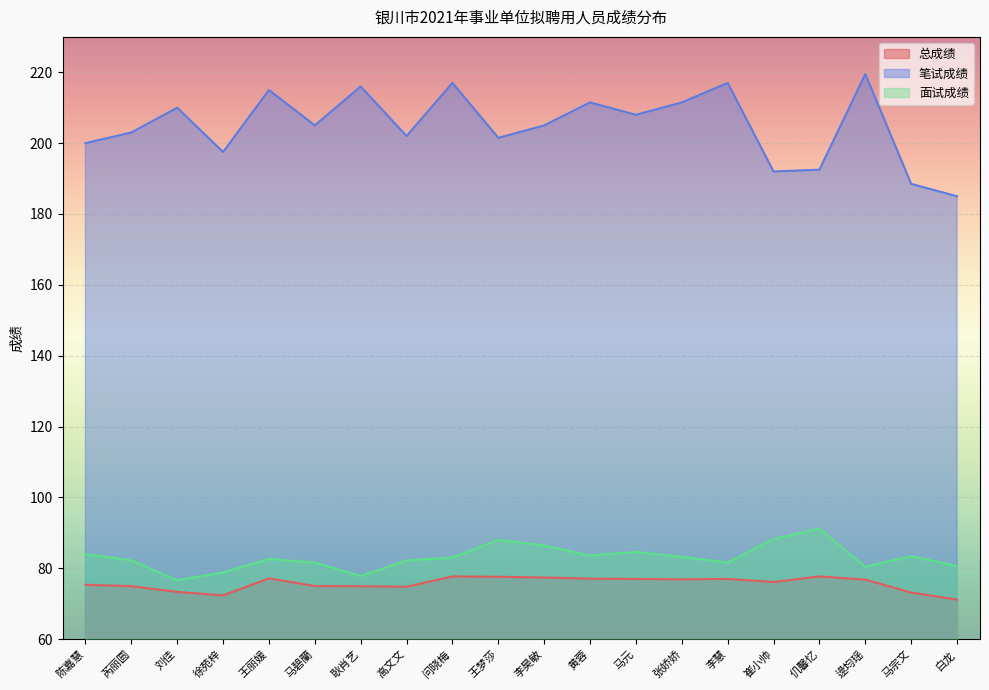

What position from the right is 徐苑梓?

17